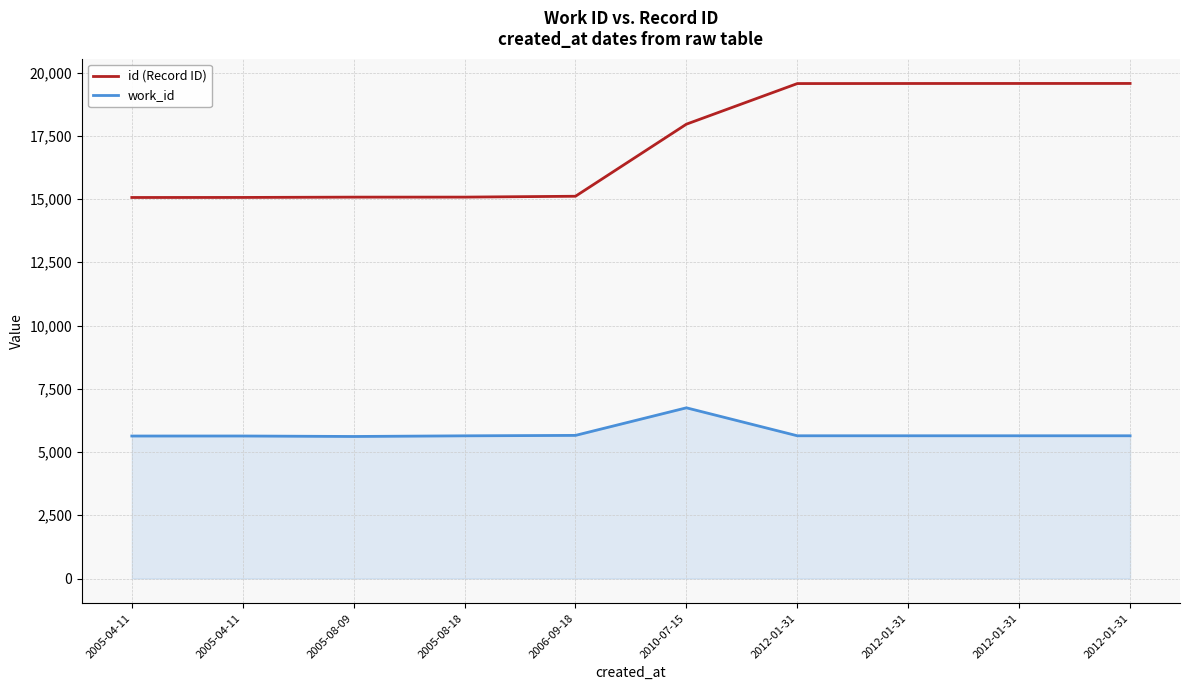

How many lines are shown in the chart?

2